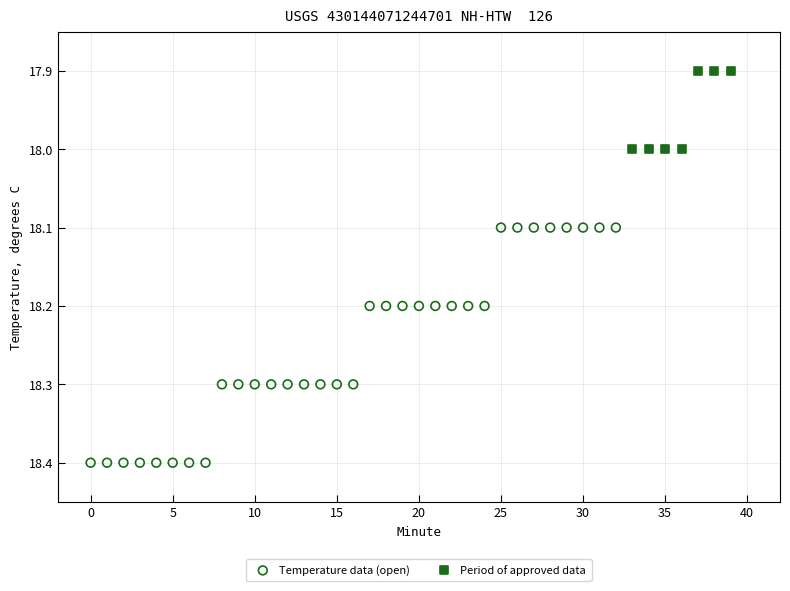

Which series reaches the maximum Y coordinate?

Temperature data (open)